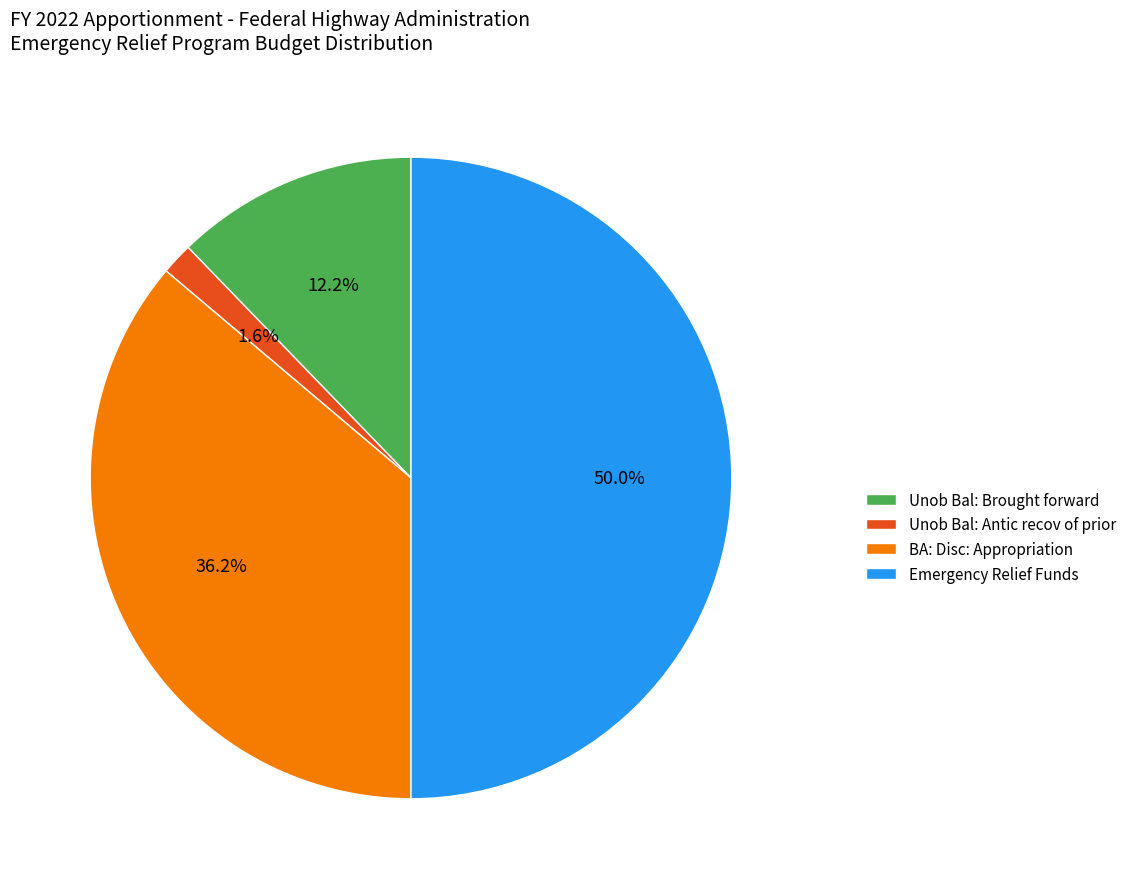

Combined, what portion of the pie is Emergency Relief Funds and Unob Bal: Antic recov of prior?

51.6%